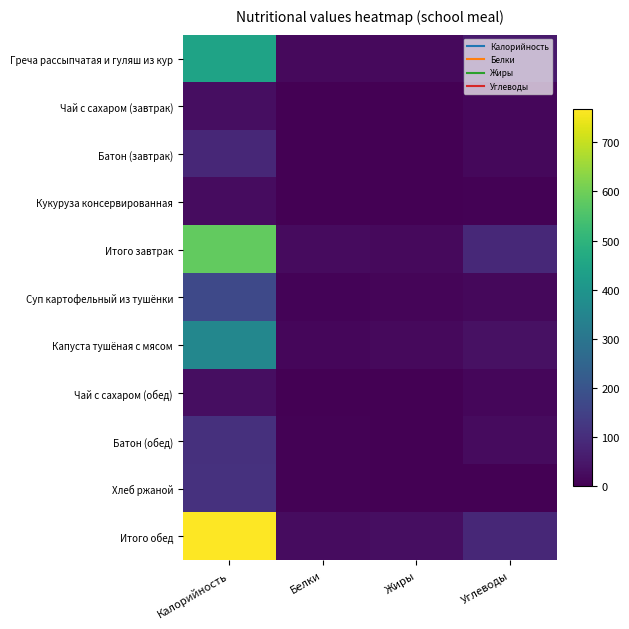

Reading left to right, transcribe all the data shown in this chart.

Греча рассыпчатая и гуляш из кур: Калорийность=446.0	Белки=18.0	Жиры=18.0	Углеводы=54.0
Чай с сахаром (завтрак): Калорийность=28.0	Белки=0.0	Жиры=0.0	Углеводы=14.0
Батон (завтрак): Калорийность=85.7	Белки=2.4	Жиры=0.8	Углеводы=16.7
Кукуруза консервированная: Калорийность=24.0	Белки=2.0	Жиры=0.0	Углеводы=4.0
Итого завтрак: Калорийность=583.7	Белки=22.4	Жиры=18.8	Углеводы=88.7
Суп картофельный из тушёнки: Калорийность=169.0	Белки=7.0	Жиры=9.0	Углеводы=17.0
Капуста тушёная с мясом: Калорийность=355.0	Белки=13.0	Жиры=19.0	Углеводы=33.0
Чай с сахаром (обед): Калорийность=28.0	Белки=0.0	Жиры=0.0	Углеводы=14.0
Батон (обед): Калорийность=107.0	Белки=3.0	Жиры=1.0	Углеводы=21.0
Хлеб ржаной: Калорийность=108.6	Белки=4.0	Жиры=0.7	Углеводы=1.4
Итого обед: Калорийность=767.6	Белки=27.0	Жиры=29.7	Углеводы=86.4